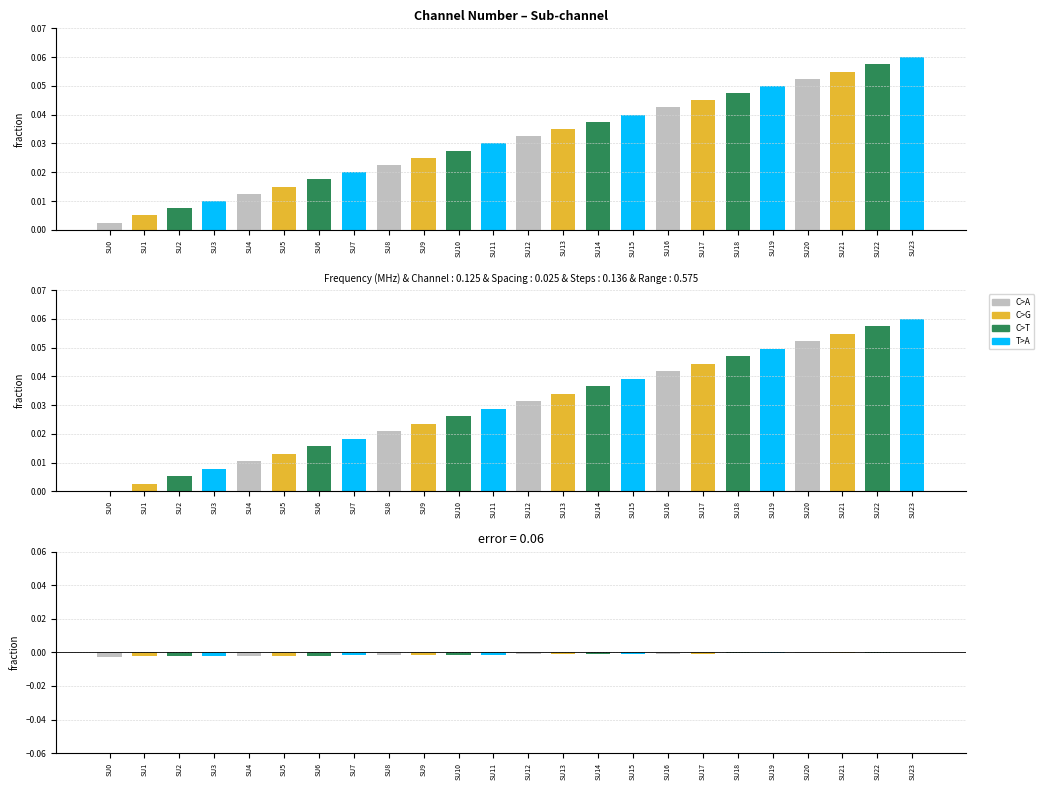

At which label does error reach its minimum?

SU0